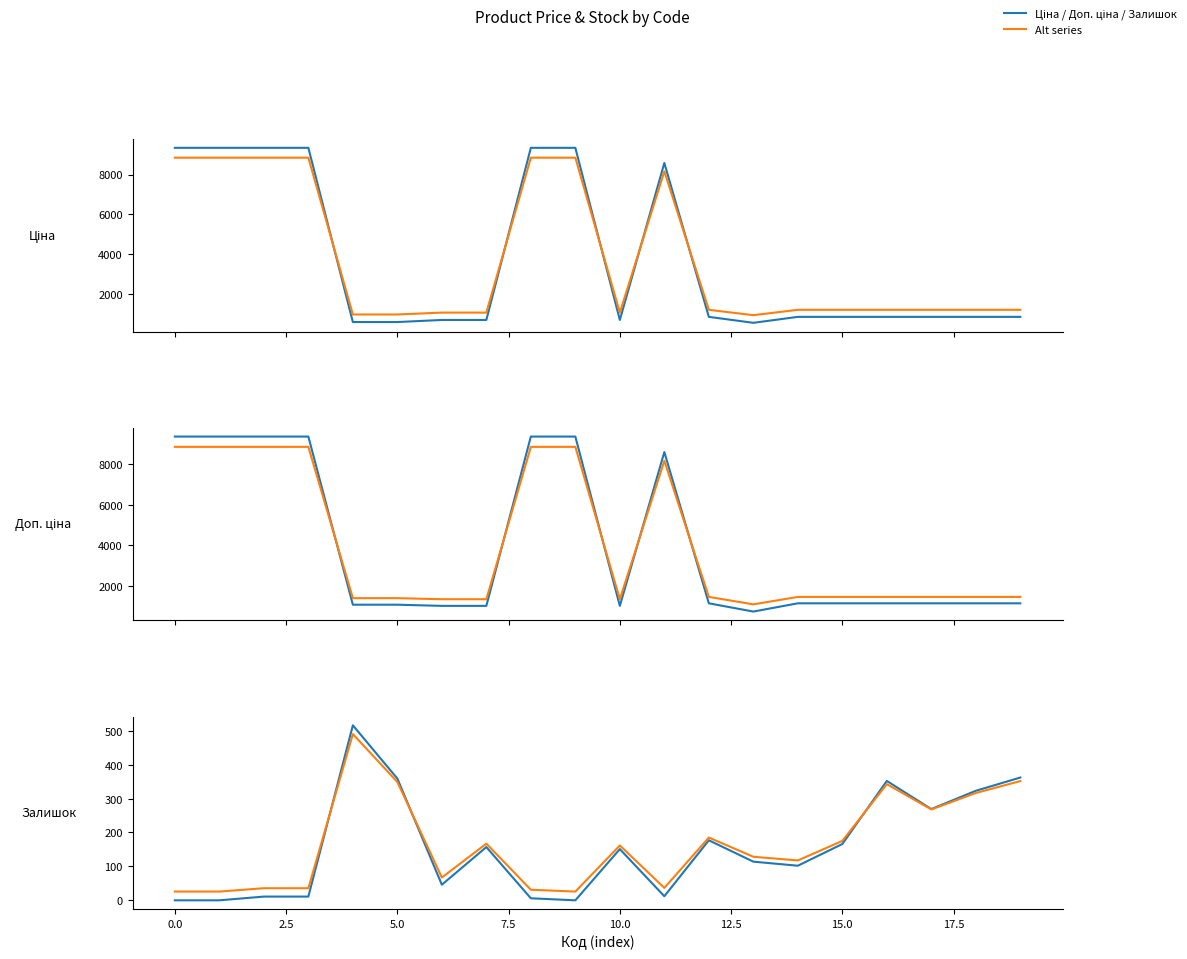

How many lines are shown in the chart?

6